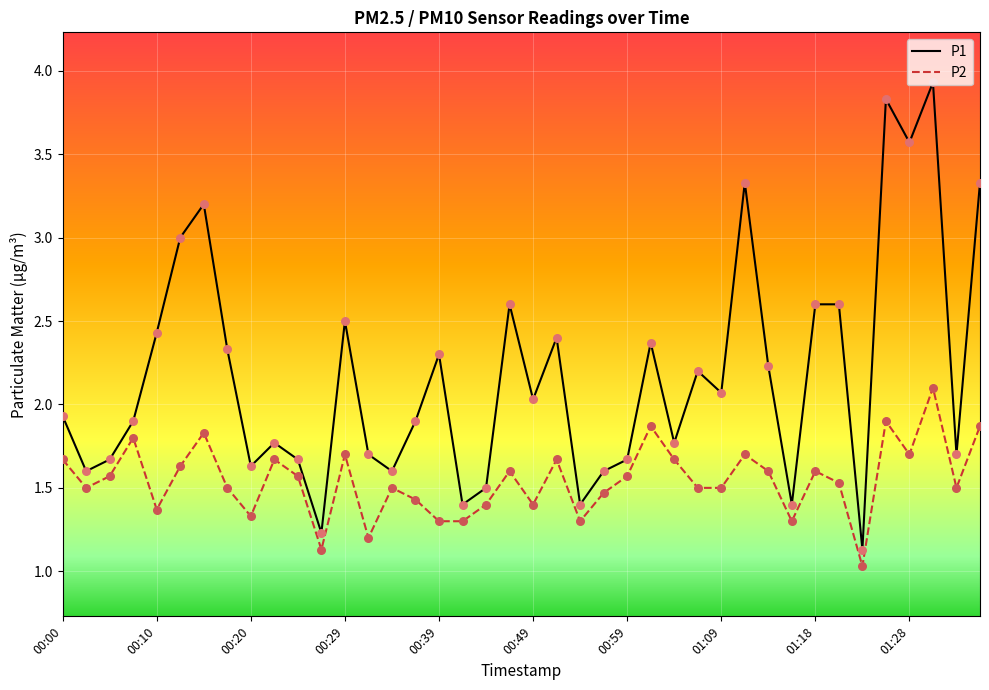

Which series has the largest total across all categories?

P1